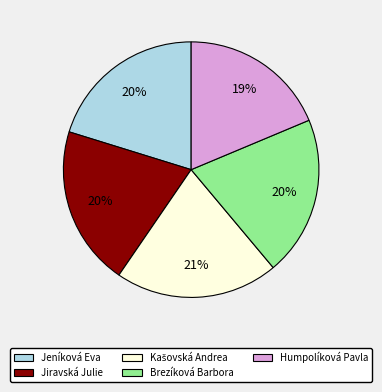

True or false: Jiravská Julie accounts for 14% of the total.

False